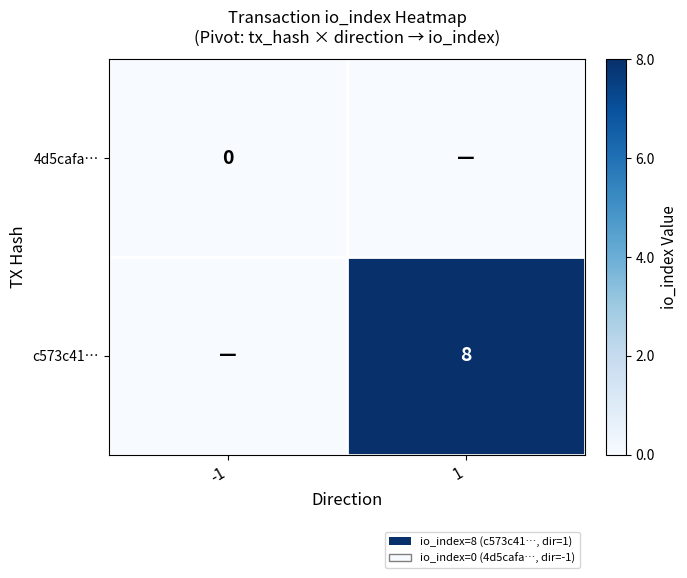

Which category has the lowest value across all series?

-1